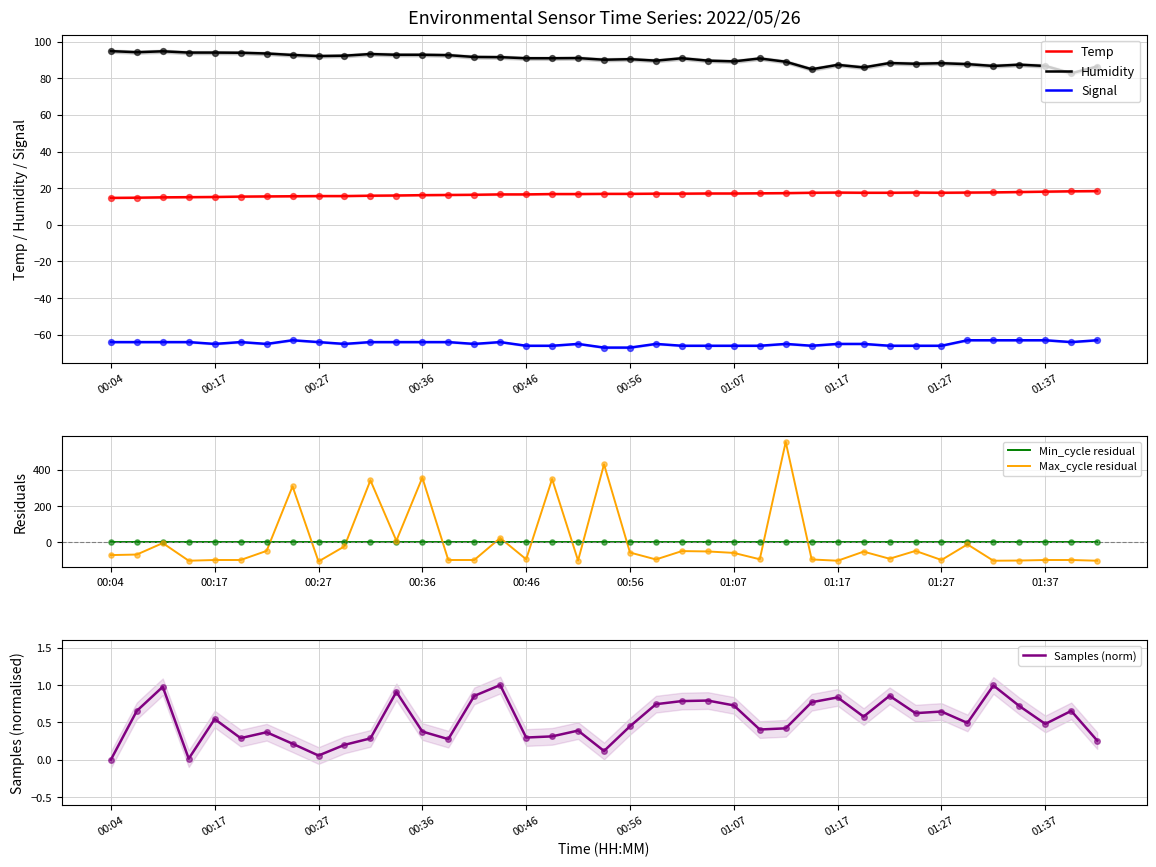

True or false: Temp and Humidity intersect in this chart.

False